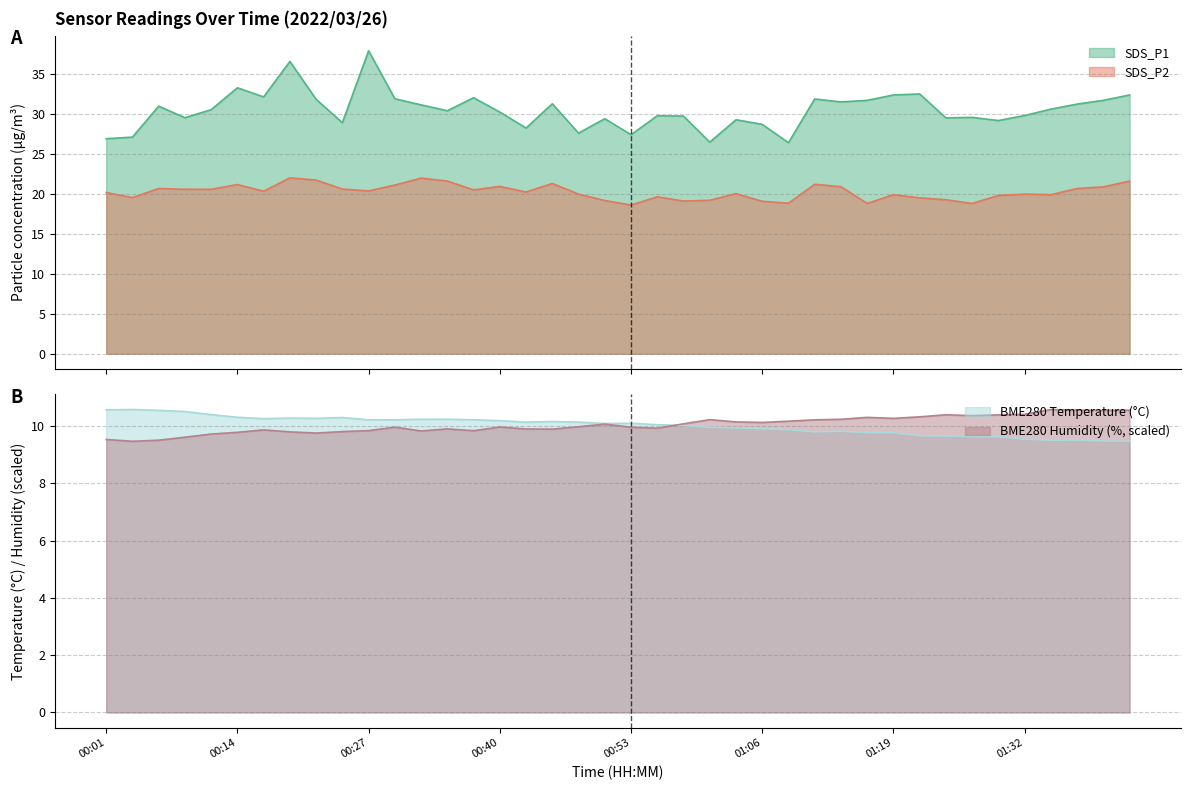

Is it true that BME280_humidity equals 3.0 at 00:06?

False